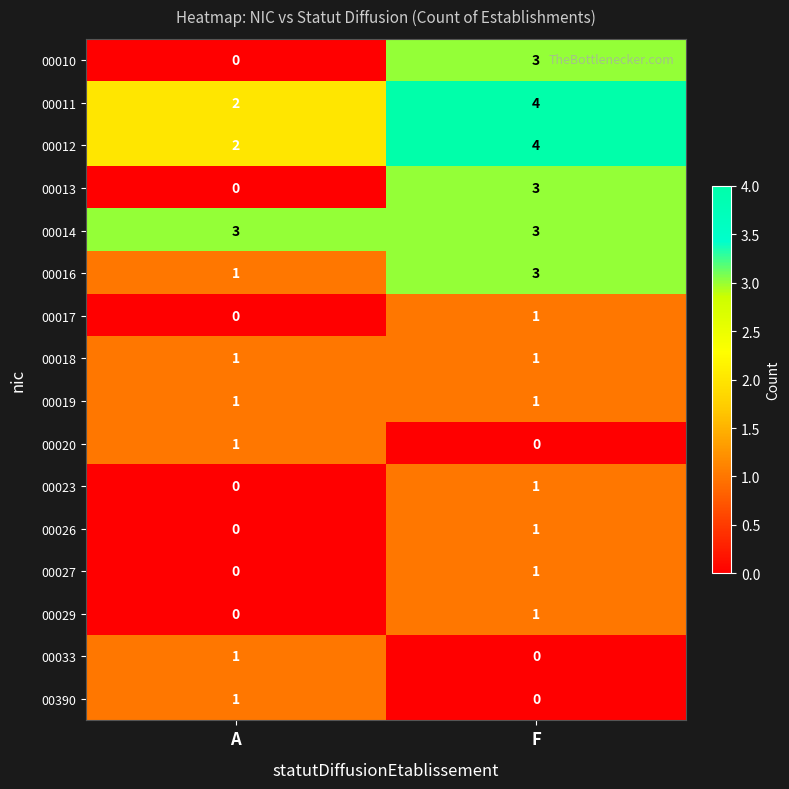

What is the greatest value displayed?

4